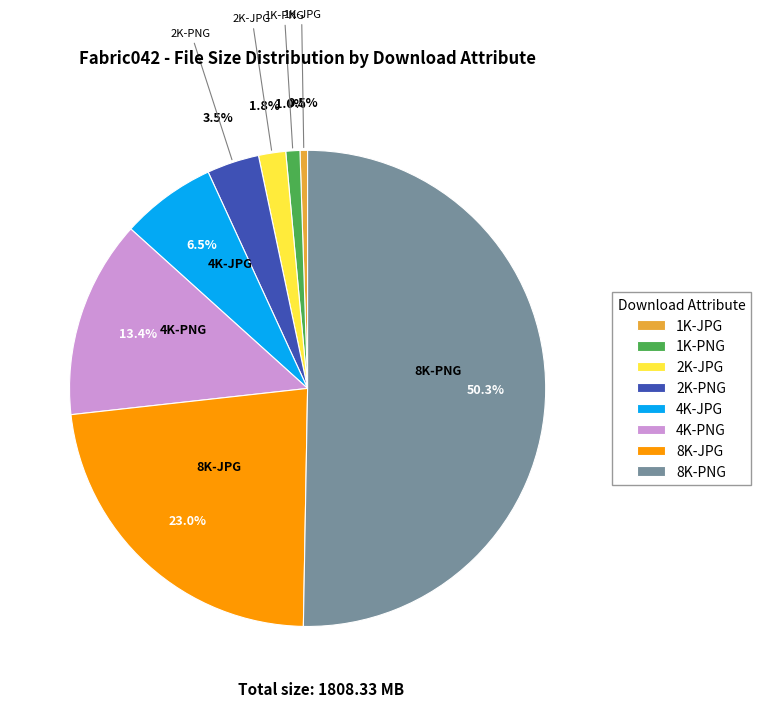

Approximately how many times larger is the value at 4K-JPG compared to 1K-JPG?

12.6